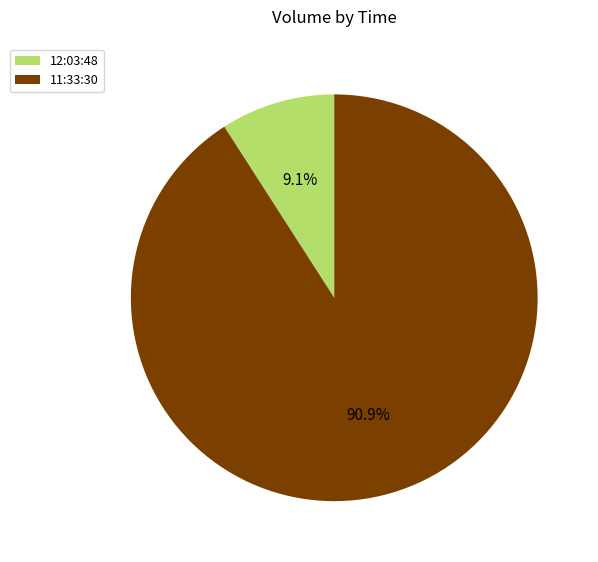

Which category has the smallest portion of the pie?

12:03:48